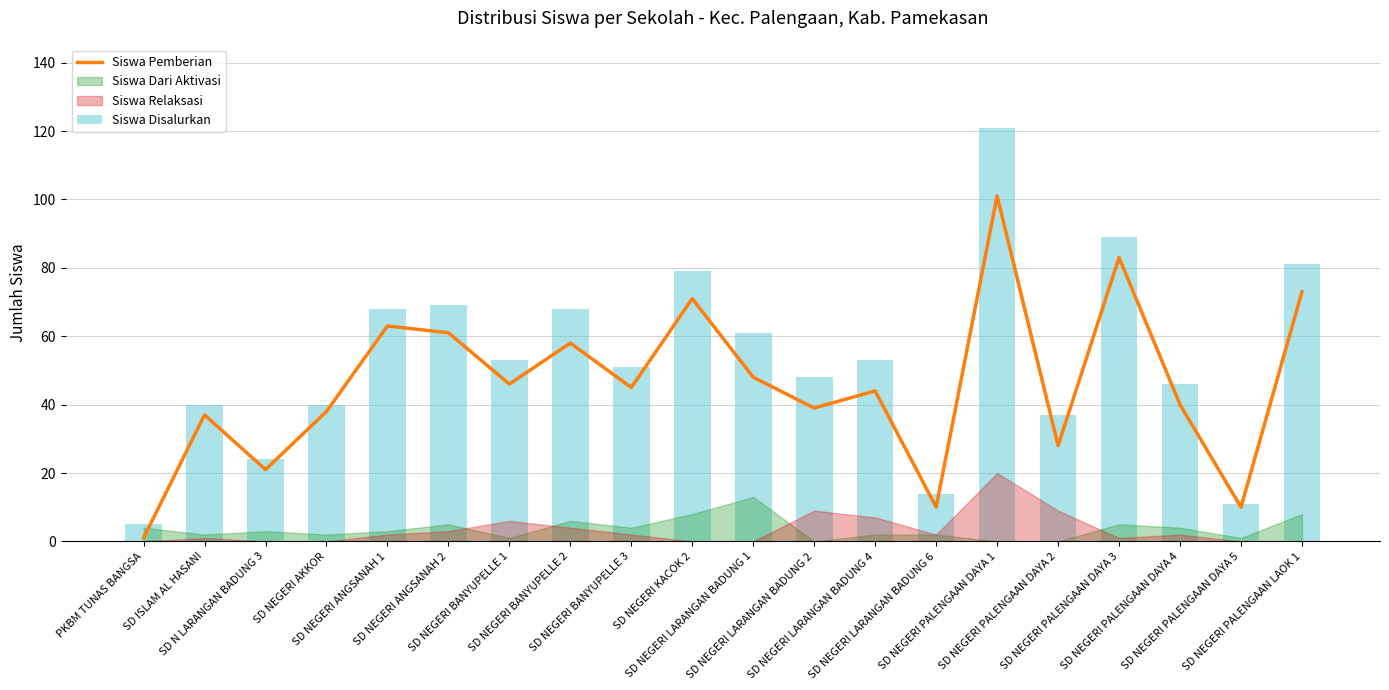

Is the value of Siswa Pemberian at SD N LARANGAN BADUNG 3 greater than the value of Siswa Disalurkan at SD NEGERI PALENGAAN LAOK 1?

No